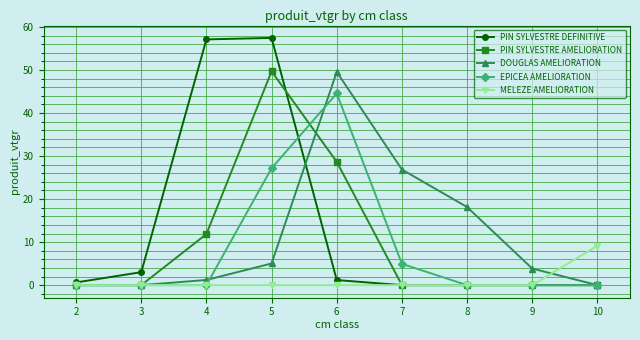

What is the total value across all series at 5?

139.4